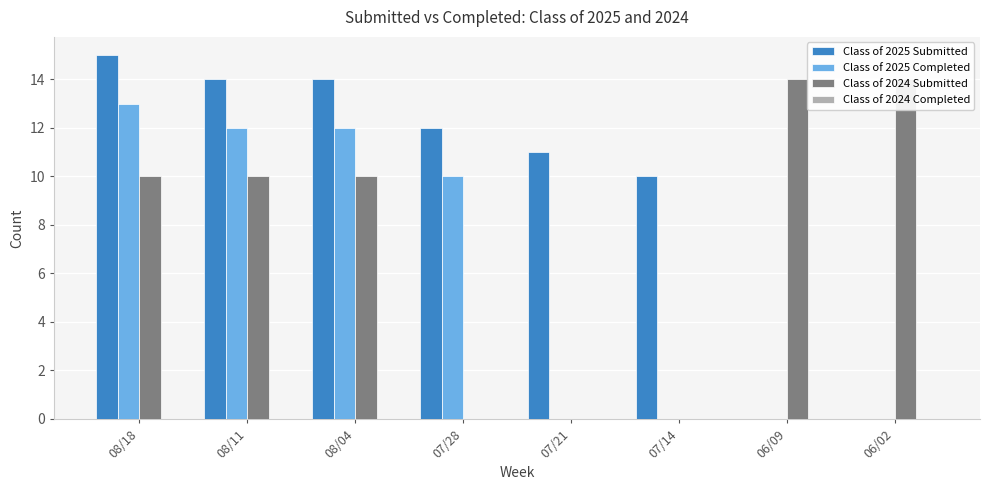

The Class of 2025 Submitted series shows 4 at 07/28. True or false?

False